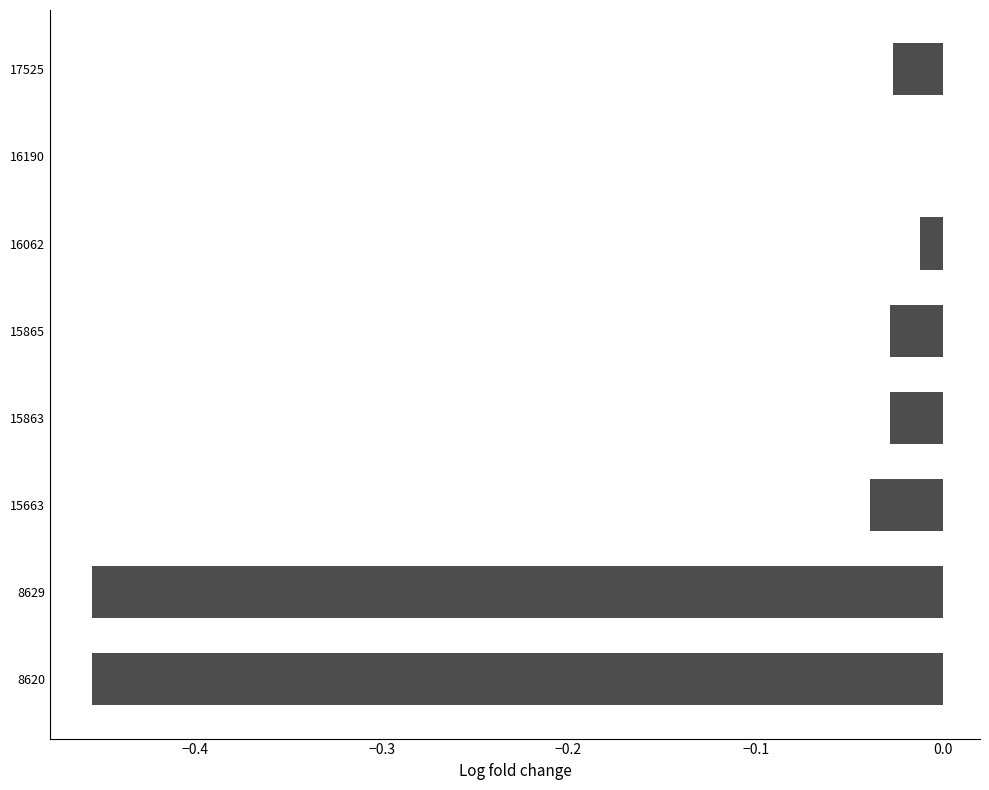

Is it true that the value at 16062 is -0.0?

True